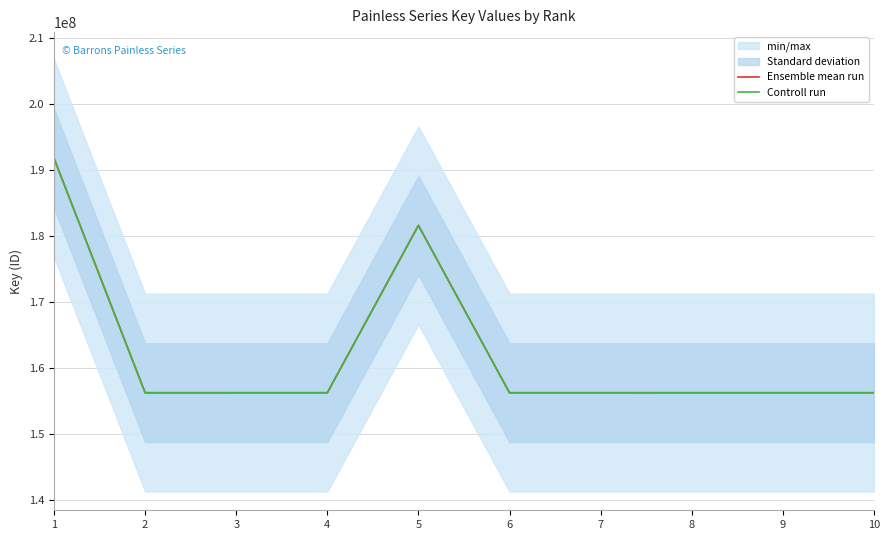

Which category has the highest value across all series?

1